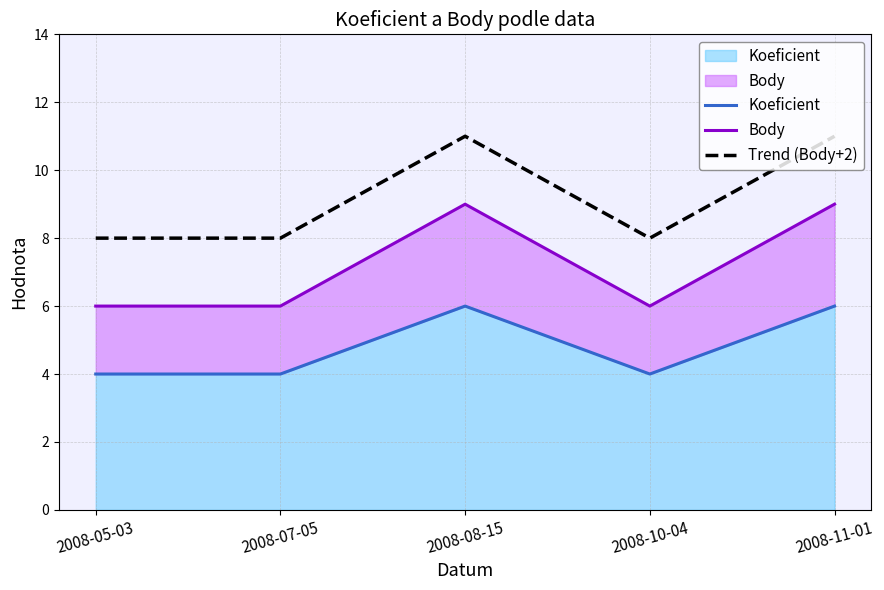

What are all the series names shown in the legend?

Koeficient, Body, Trend (Body+2)